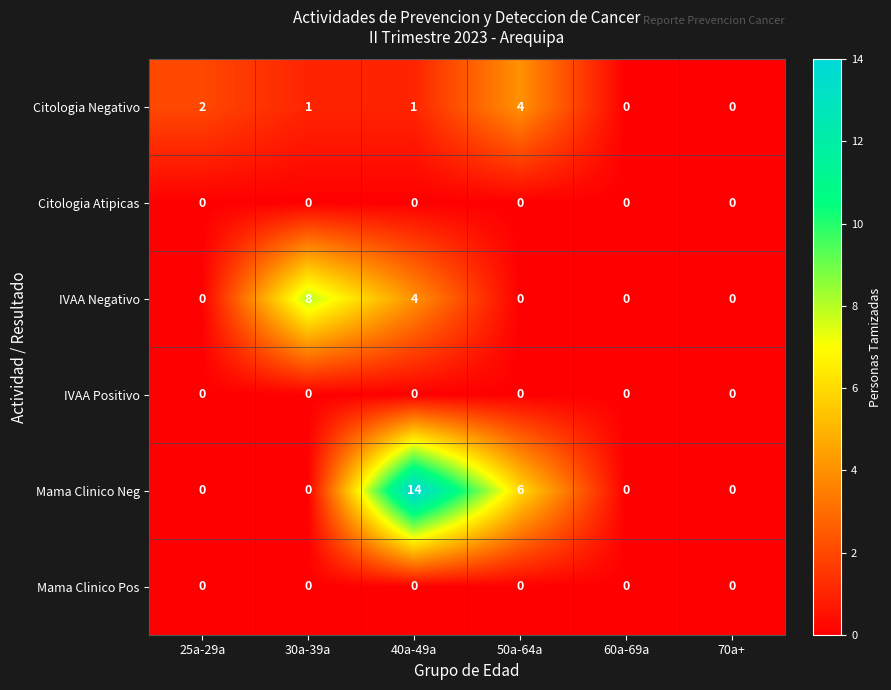

What is the difference between the highest and lowest values at 50a-64a?

6